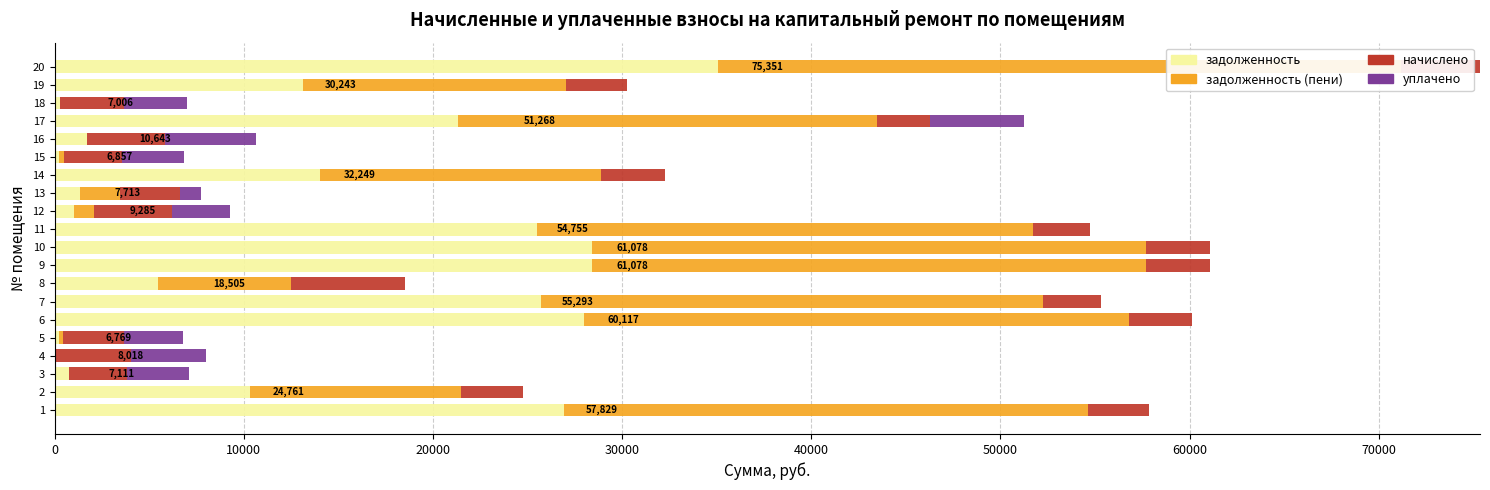

Which series has the widest spread of values?

задолженность (пени)